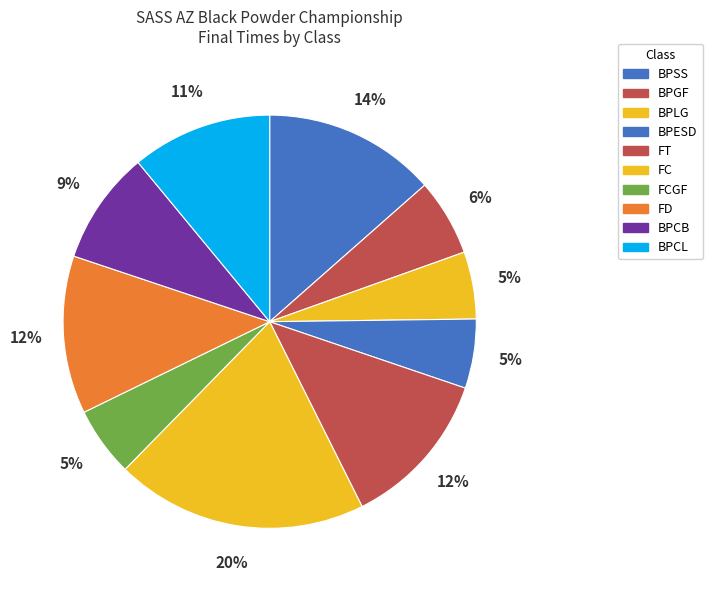

How many slices are in this pie chart?

10